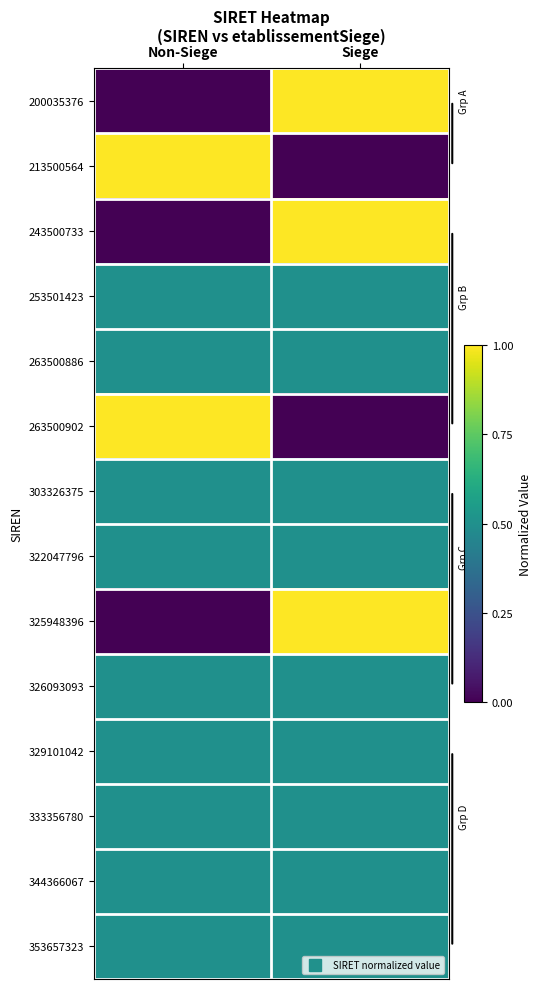

At how many categories does at least one series exceed 0?

2